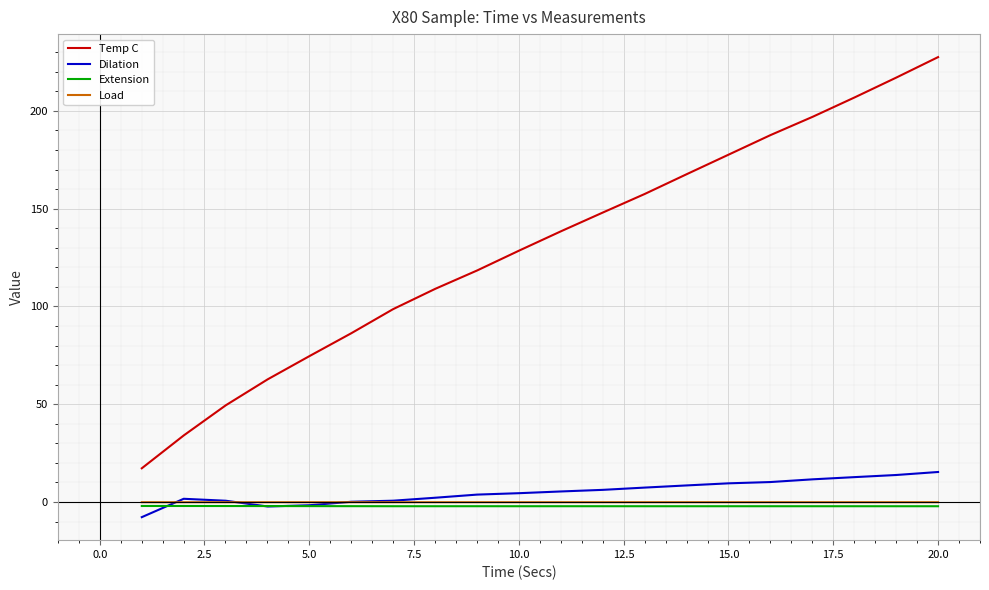

What is the minimum value shown in the chart?

-7.7